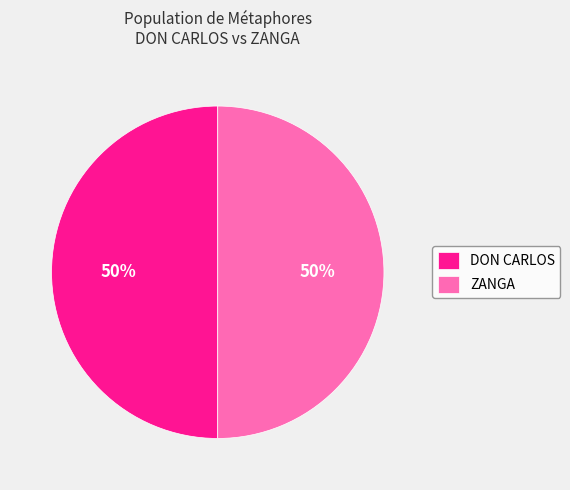

To the nearest percent, what is the combined percentage of DON CARLOS and ZANGA?

100%